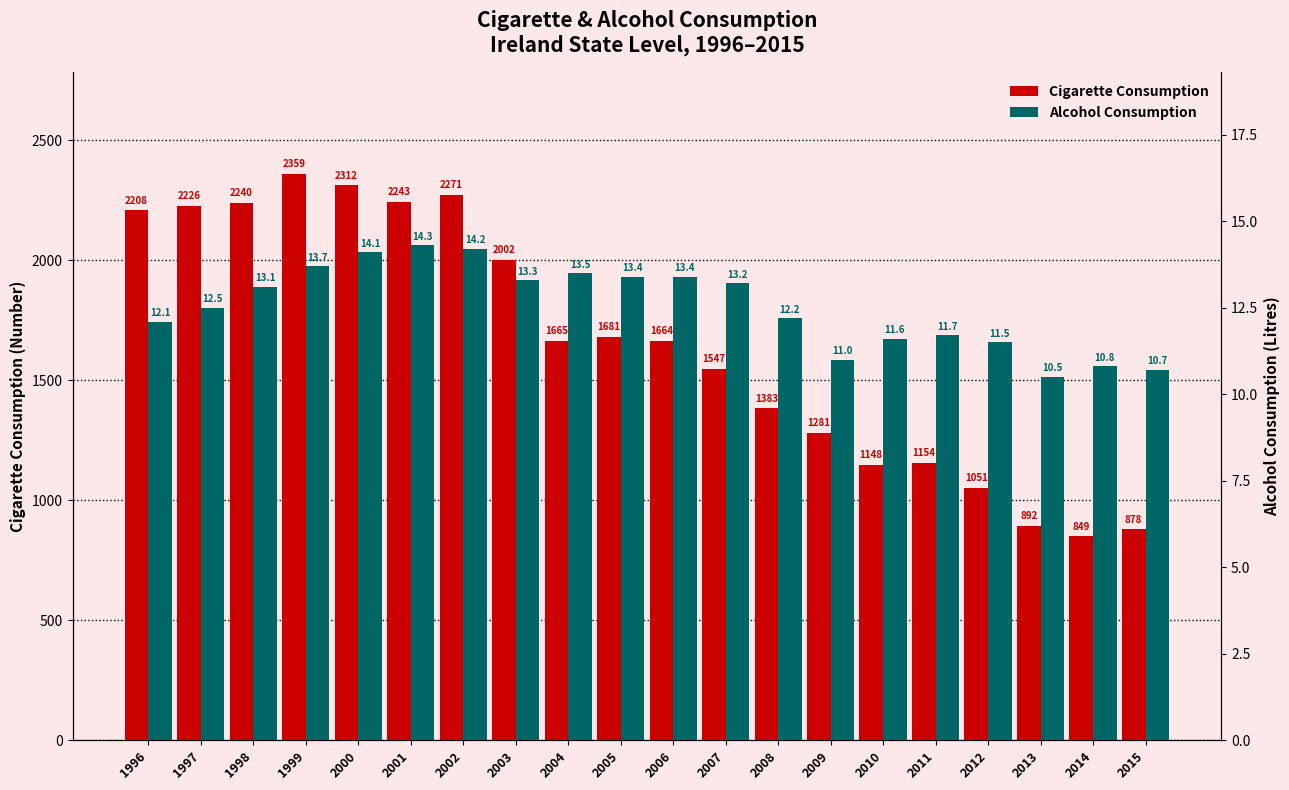

At how many categories does at least one series exceed 338?

20